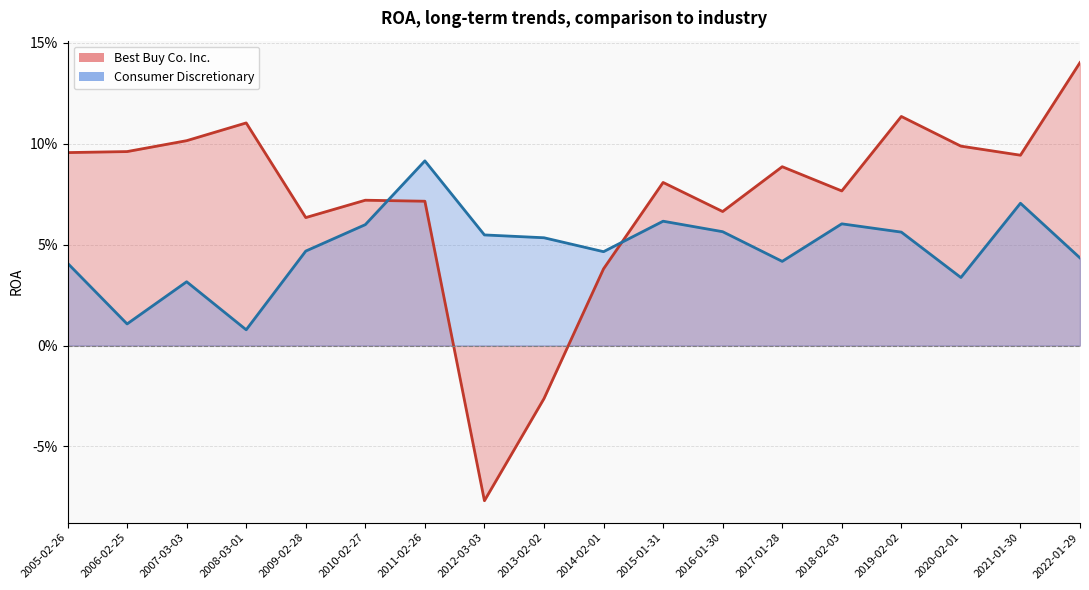

What is the spread (max minus min) of values at 2022-01-29?

0.1